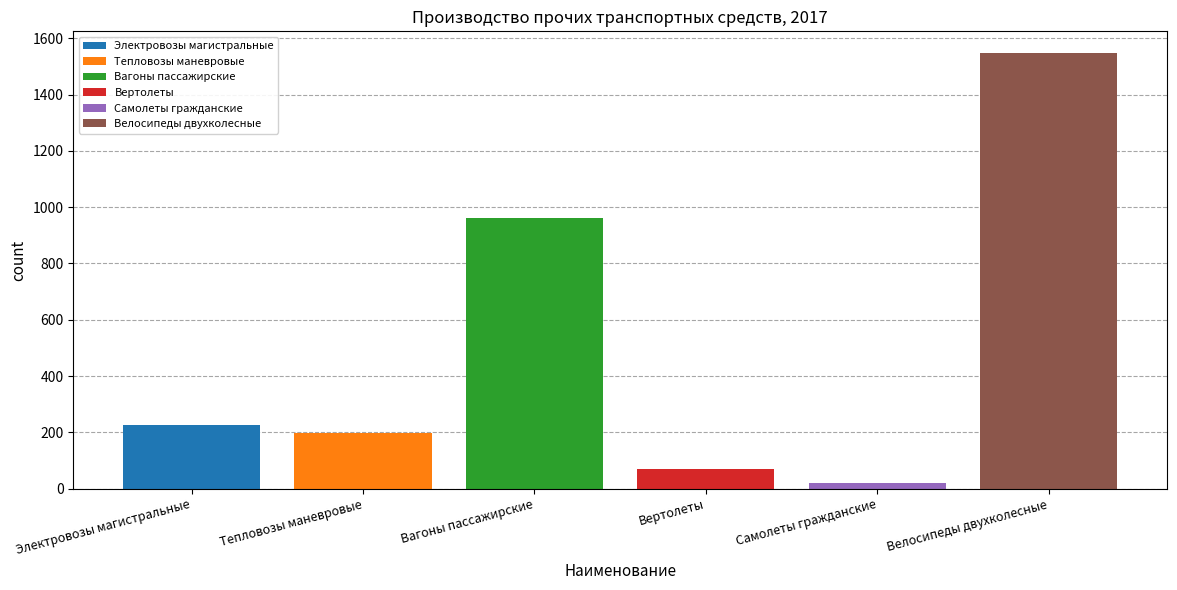

What is the greatest value displayed?

1547